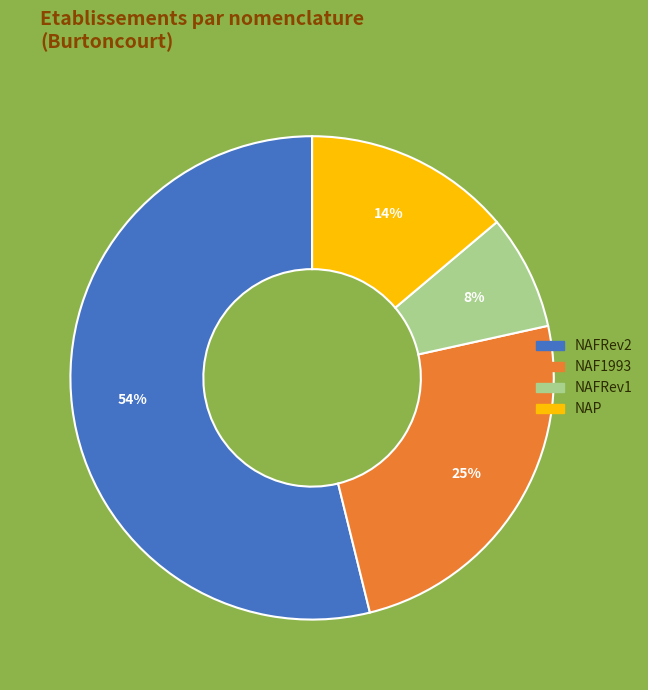

To the nearest percent, what is the difference between the largest and smallest slice percentages?

46%